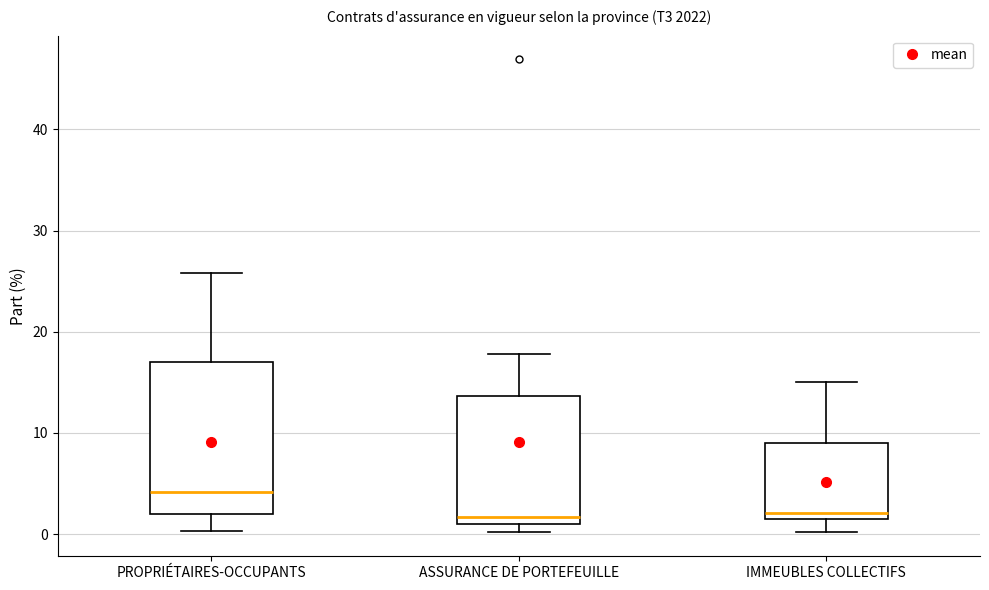

Reading left to right, read every box against the y-axis: the position of its median line, the range the box covers, and the ends of its whiskers. The values are not printed on the chart, so give them approximately, as read against the axis.

PROPRIÉTAIRES-OCCUPANTS: median 4, box 2 to 17, whiskers 0 to 26
ASSURANCE DE PORTEFEUILLE: median 2, box 1 to 14, whiskers 0 to 18
IMMEUBLES COLLECTIFS: median 2, box 1 to 9, whiskers 0 to 15